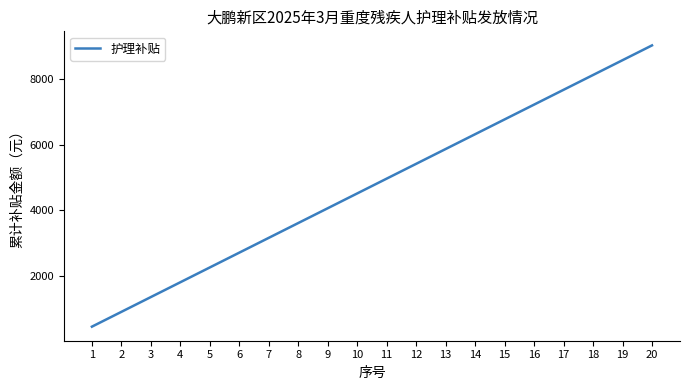

Rank the categories by value from lowest to highest.

1, 2, 3, 4, 5, 6, 7, 8, 9, 10, 11, 12, 13, 14, 15, 16, 17, 18, 19, 20